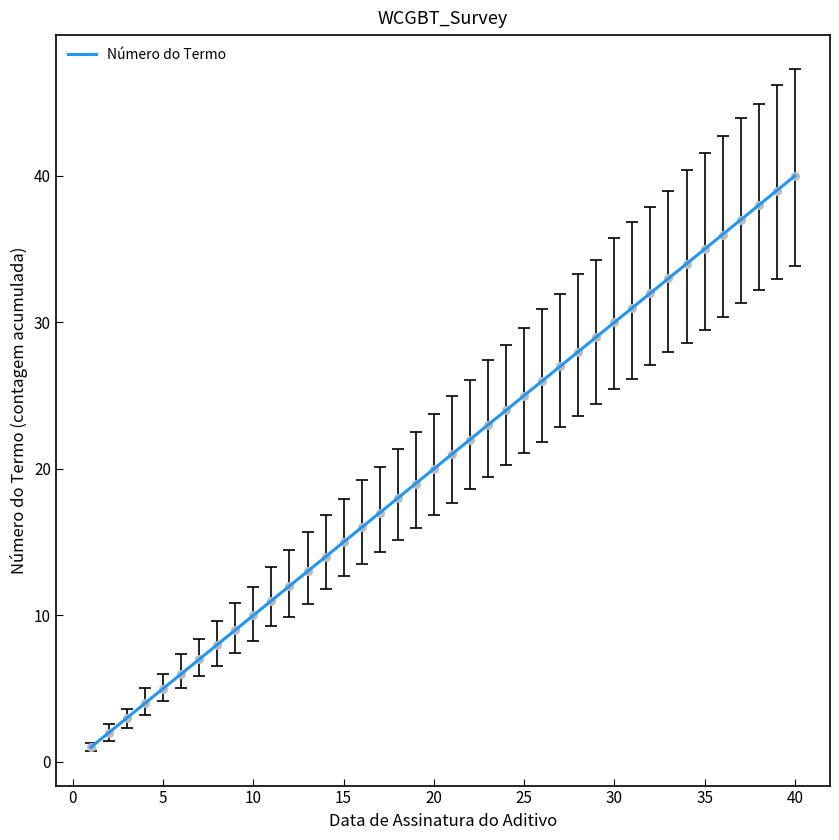

What is the greatest value displayed?

40